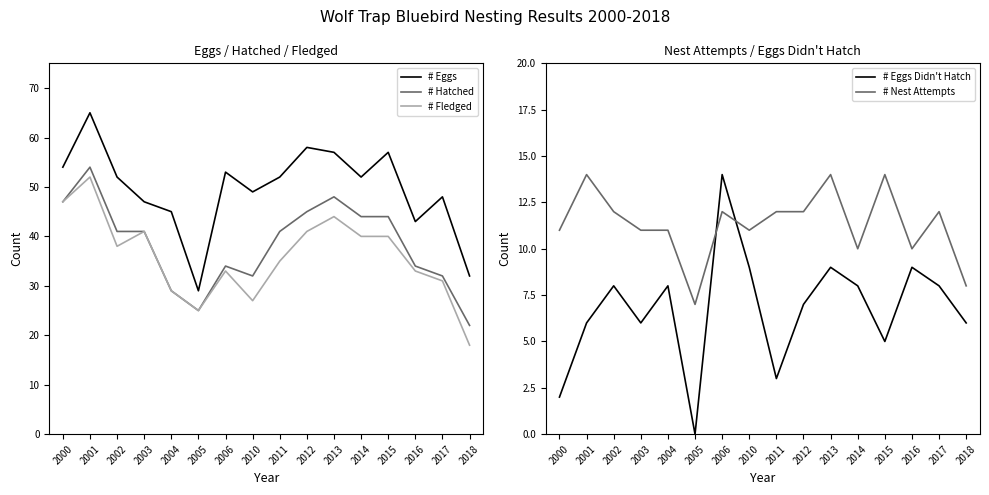

What is the difference between the maximum and minimum values in the # Hatched series?

32